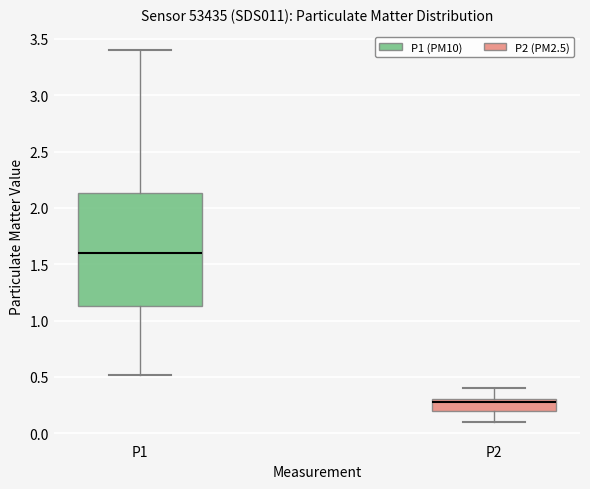

Which box has the highest median line?

P1